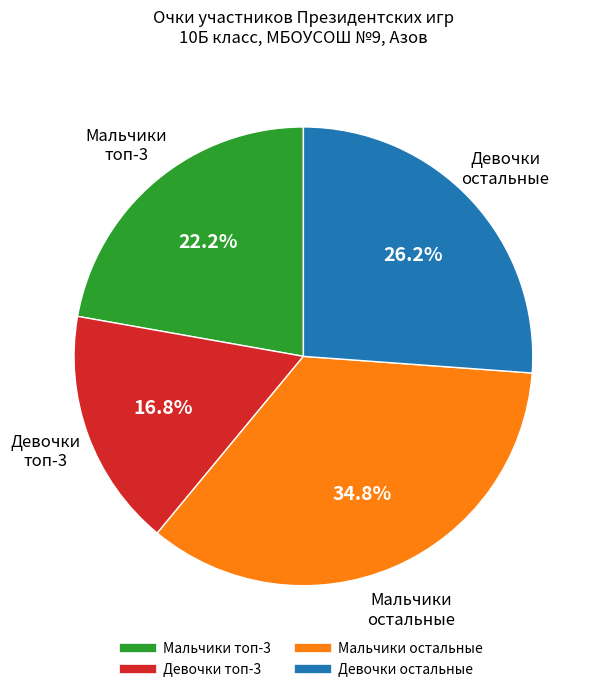

Is there any slice that represents more than half of the pie?

No